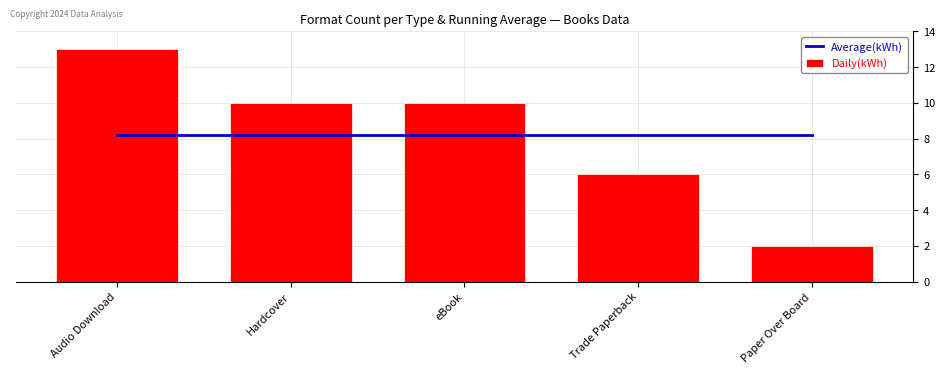

Between Paper Over Board and Hardcover, which is larger?

Paper Over Board